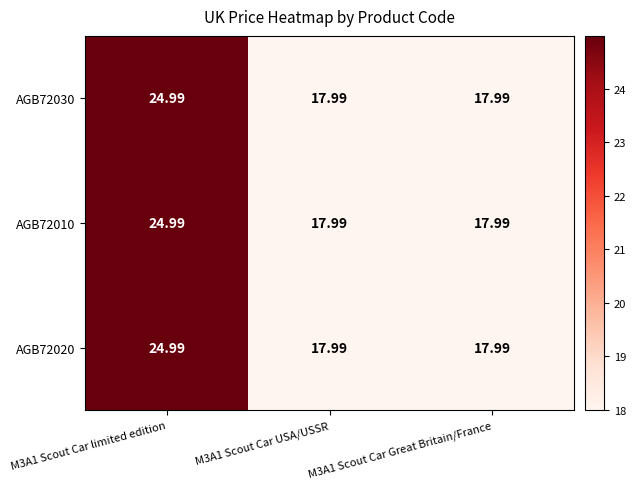

Rank the series by their maximum value, from highest to lowest.

AGB72030, AGB72010, AGB72020